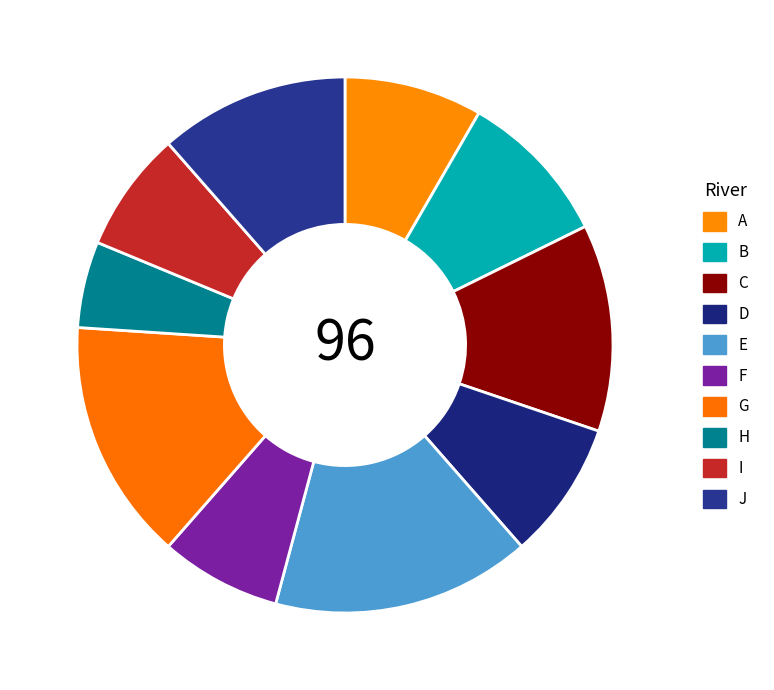

True or false: A accounts for 8% of the total.

True